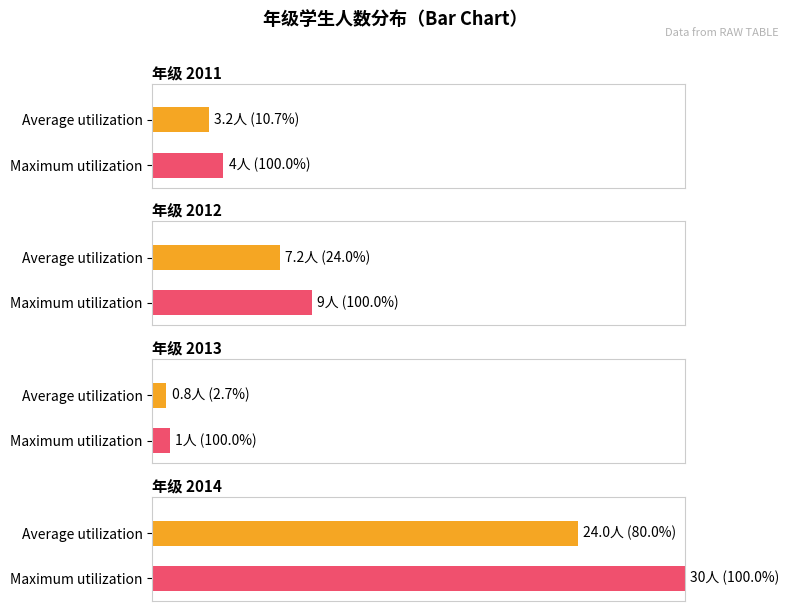

What is the sum of the values at 2014 and 2012?

39